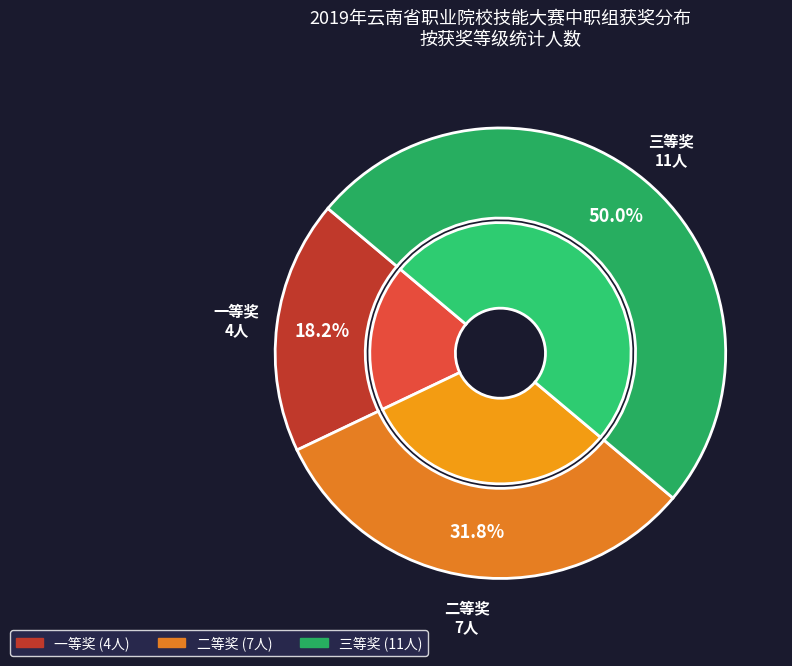

What portion of the pie excludes 三等奖?

50.0%